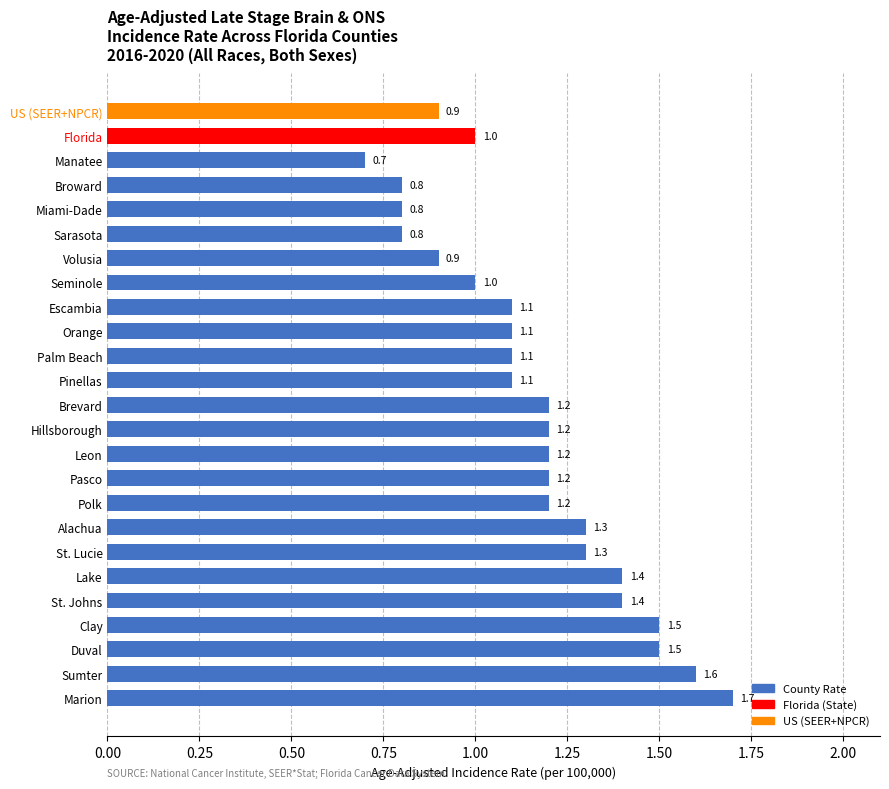

Reading top to bottom, extract all data points from this chart.

0.9	1.0	0.7	0.8	0.8	0.8	0.9	1.0	1.1	1.1	1.1	1.1	1.2	1.2	1.2	1.2	1.2	1.3	1.3	1.4	1.4	1.5	1.5	1.6	1.7